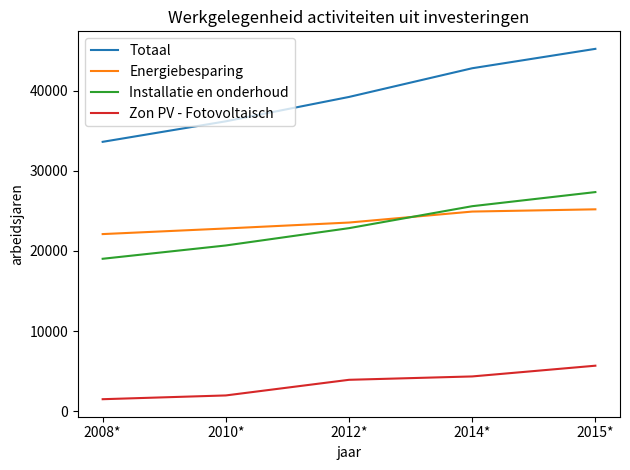

Is it true that Installatie en onderhoud equals 25590 at 2014*?

True